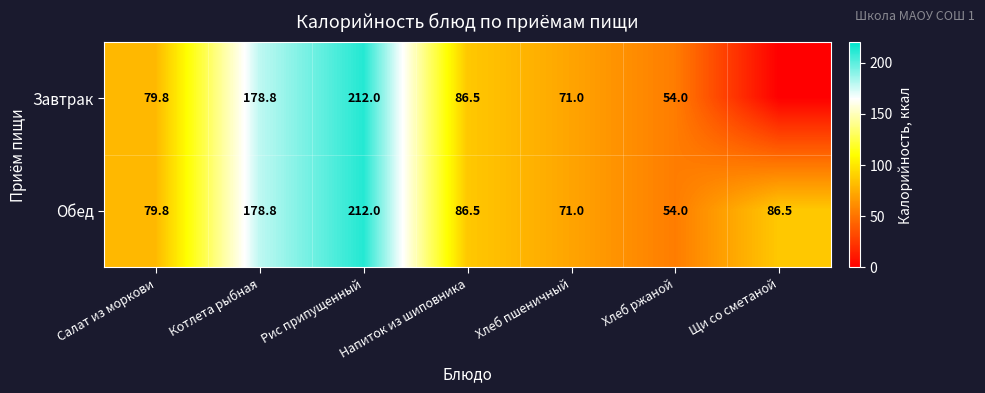

At which label does Обед first exceed 86?

Котлета рыбная